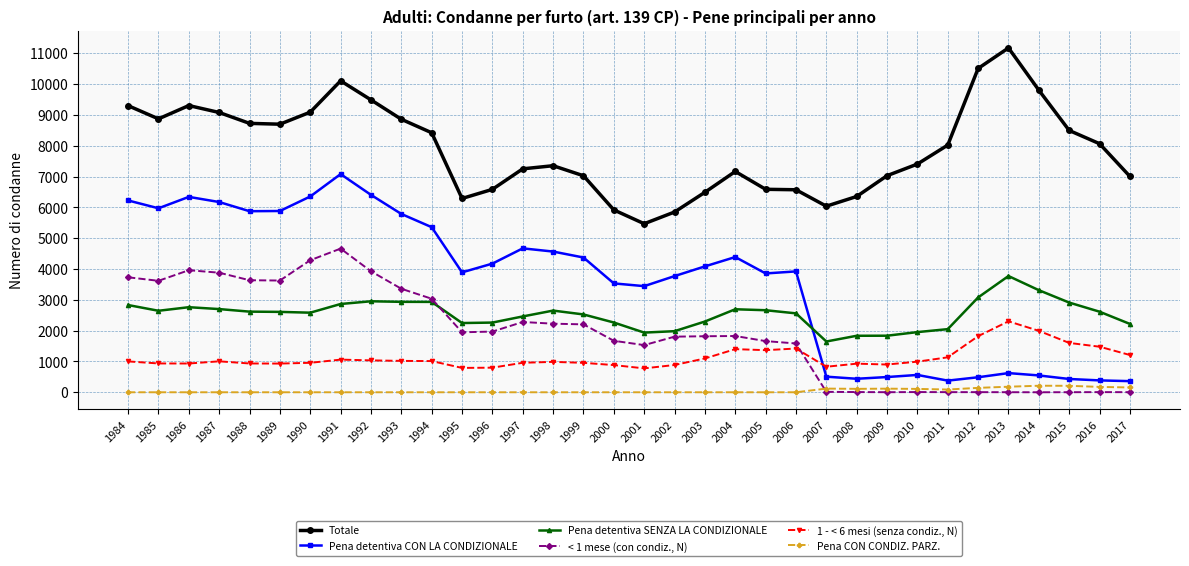

Is the value of Pena detentiva CON LA CONDIZIONALE at 2000 greater than the value of Pena CON CONDIZ. PARZ. at 1985?

Yes